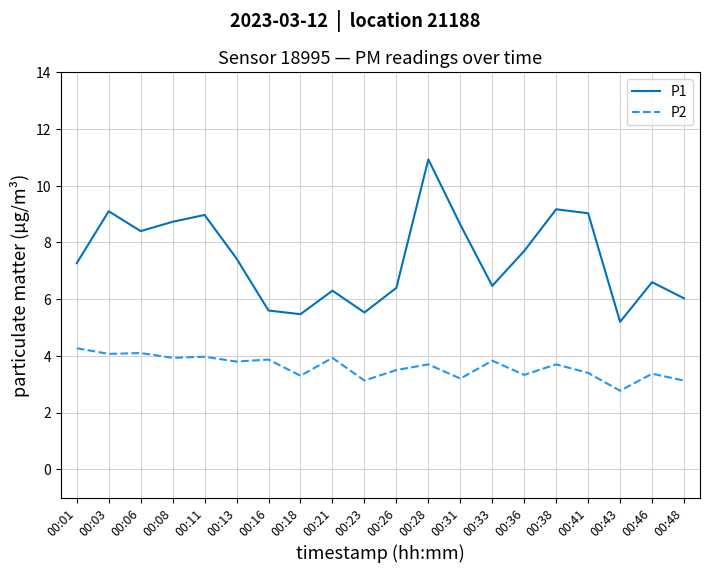

The P1 series shows 6.3 at 00:21. True or false?

True